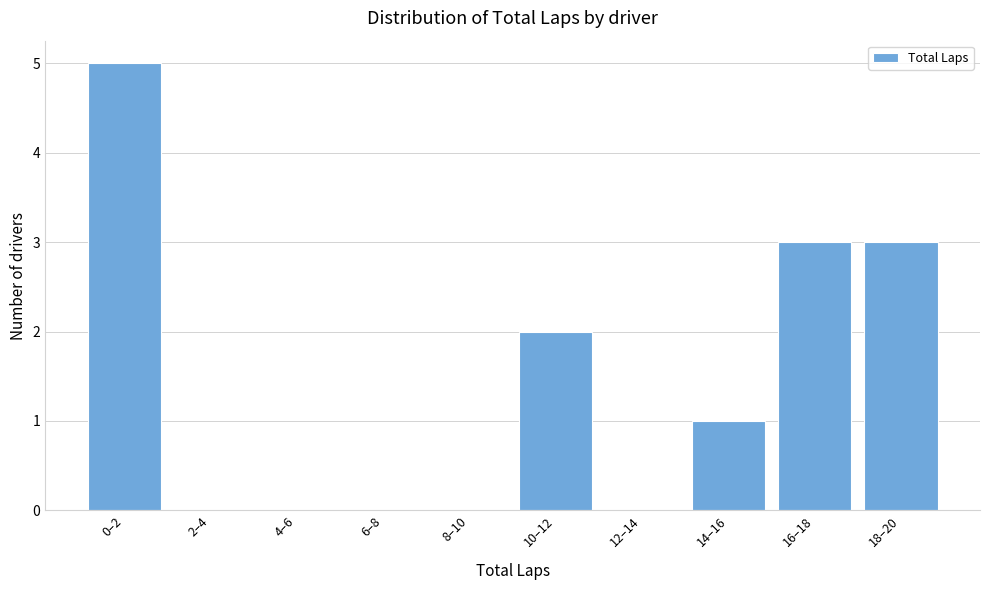

Reading left to right, transcribe all the data shown in this chart.

0–2=5	2–4=0	4–6=0	6–8=0	8–10=0	10–12=2	12–14=0	14–16=1	16–18=3	18–20=3